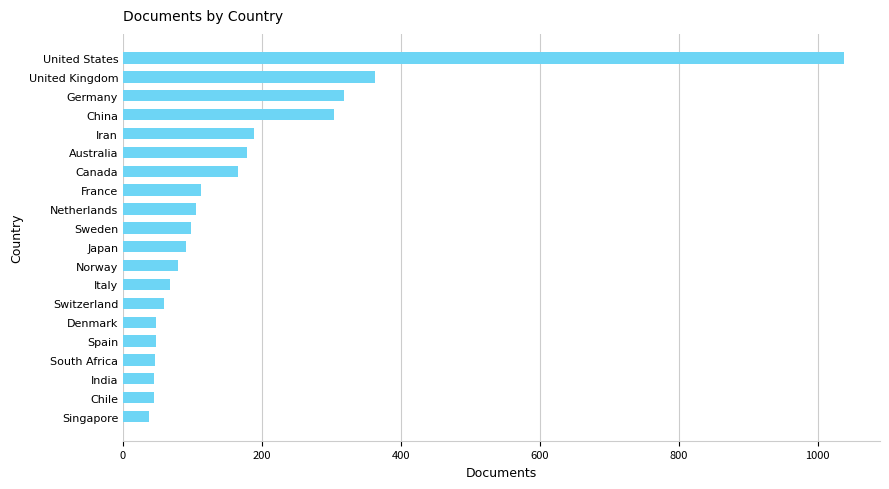

True or false: the data shows 261 at Australia.

False